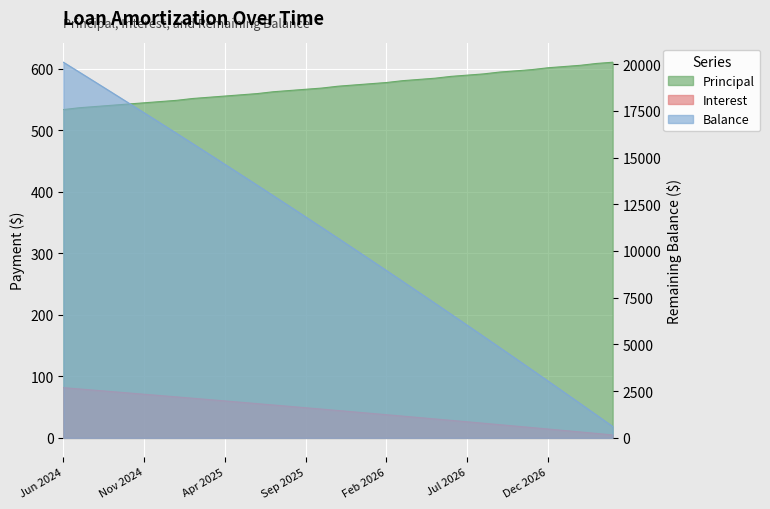

Where does the Balance series first go above 10682?

Jun 2024